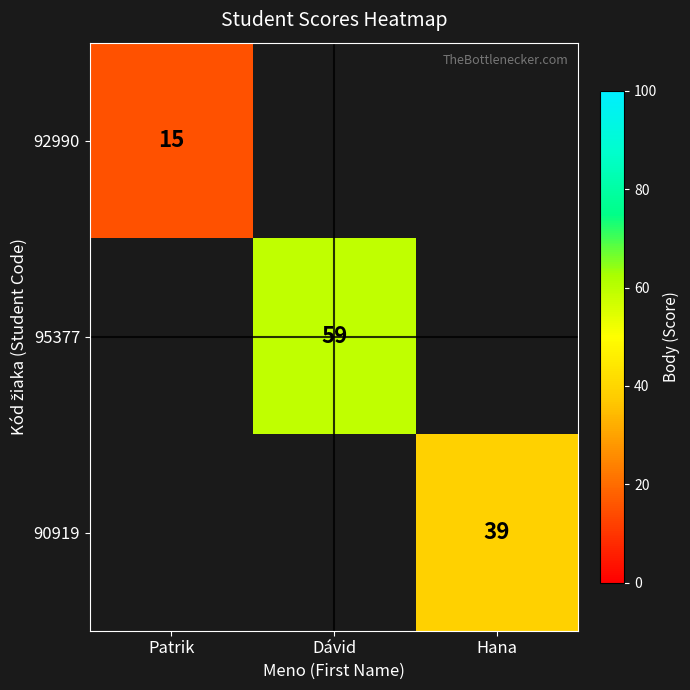

At how many categories does at least one series exceed 52?

1